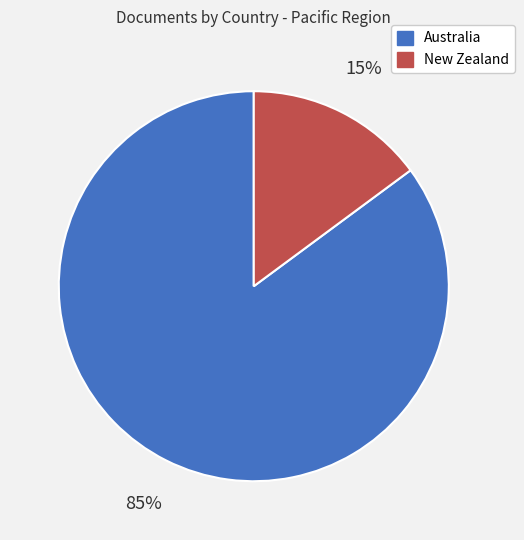

What is the smallest slice in the pie chart?

New Zealand